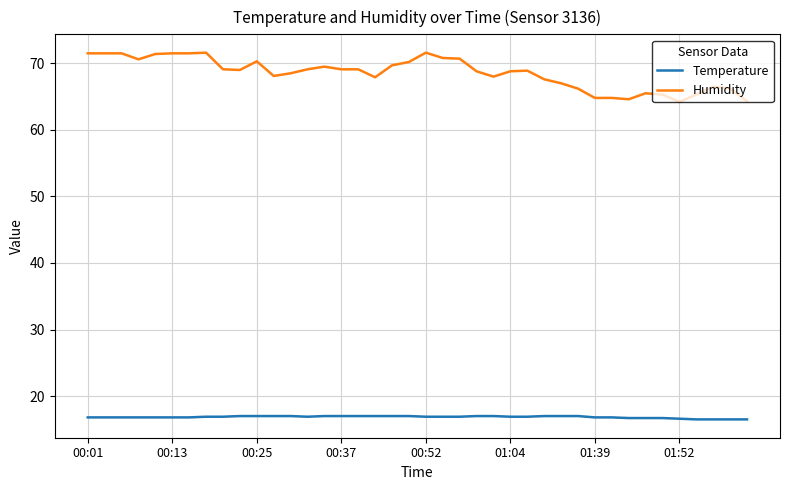

Which series has the largest total across all categories?

Humidity